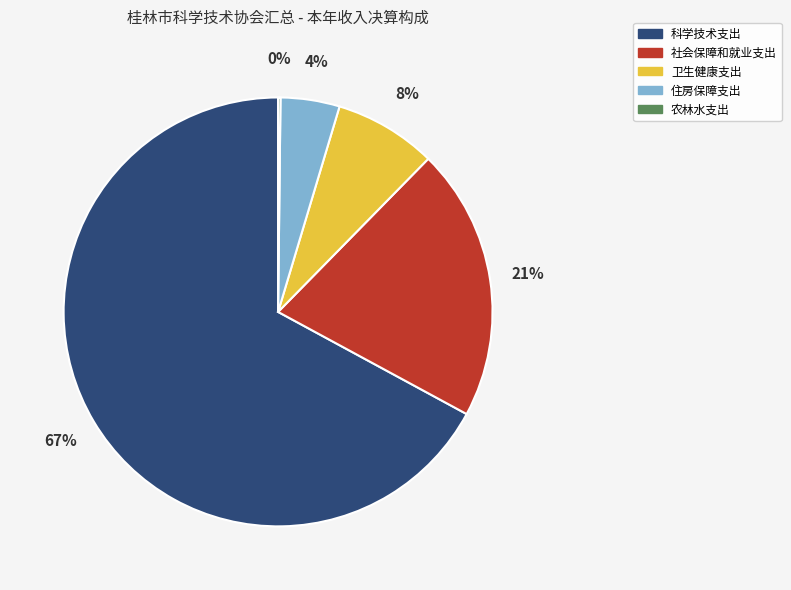

Do 社会保障和就业支出 and 科学技术支出 together represent more than half of the pie?

Yes